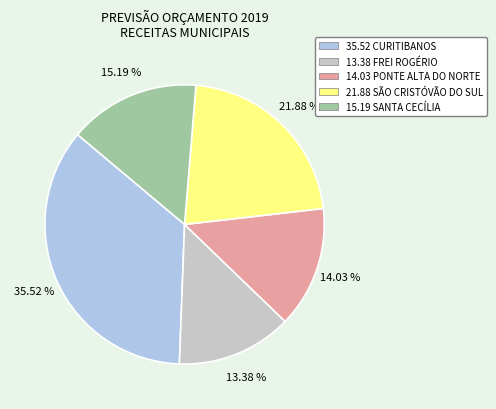

Does any single category account for the majority?

No